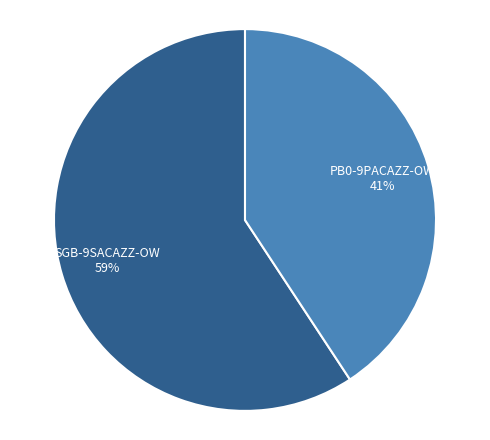

What percentage is the SGB-9SACAZZ-OW slice, to the nearest percent?

59%